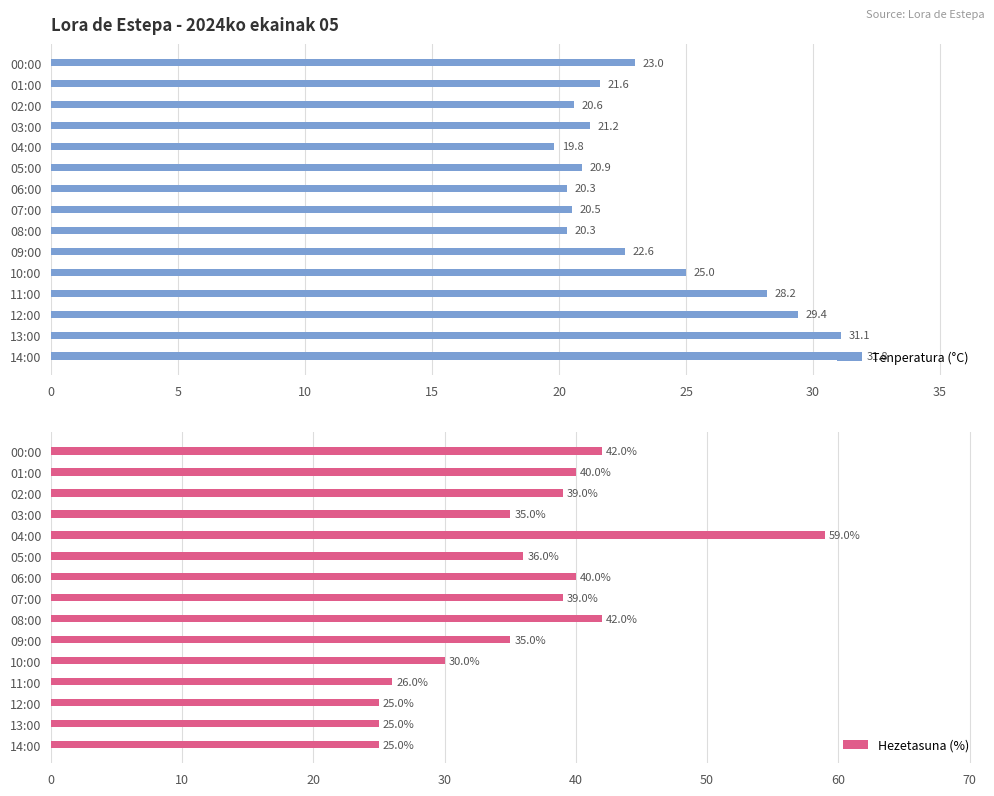

Where is Tenperatura (°C) nearest to the value 25?

10:00